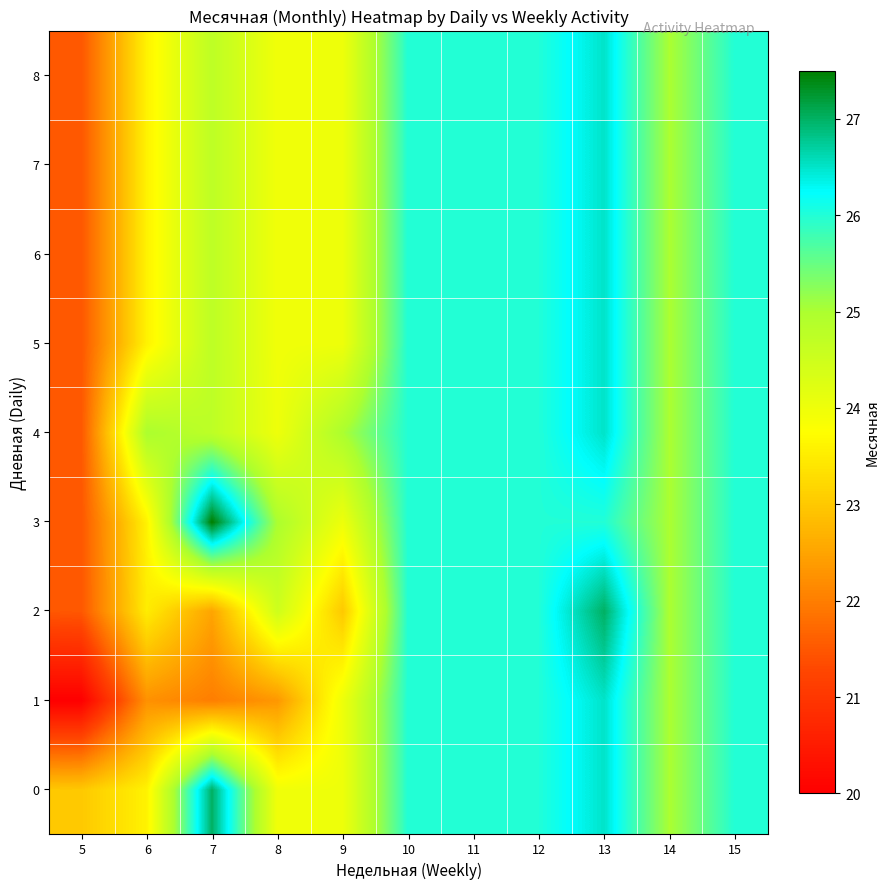

Which series changed the most between 8 and 12?

1